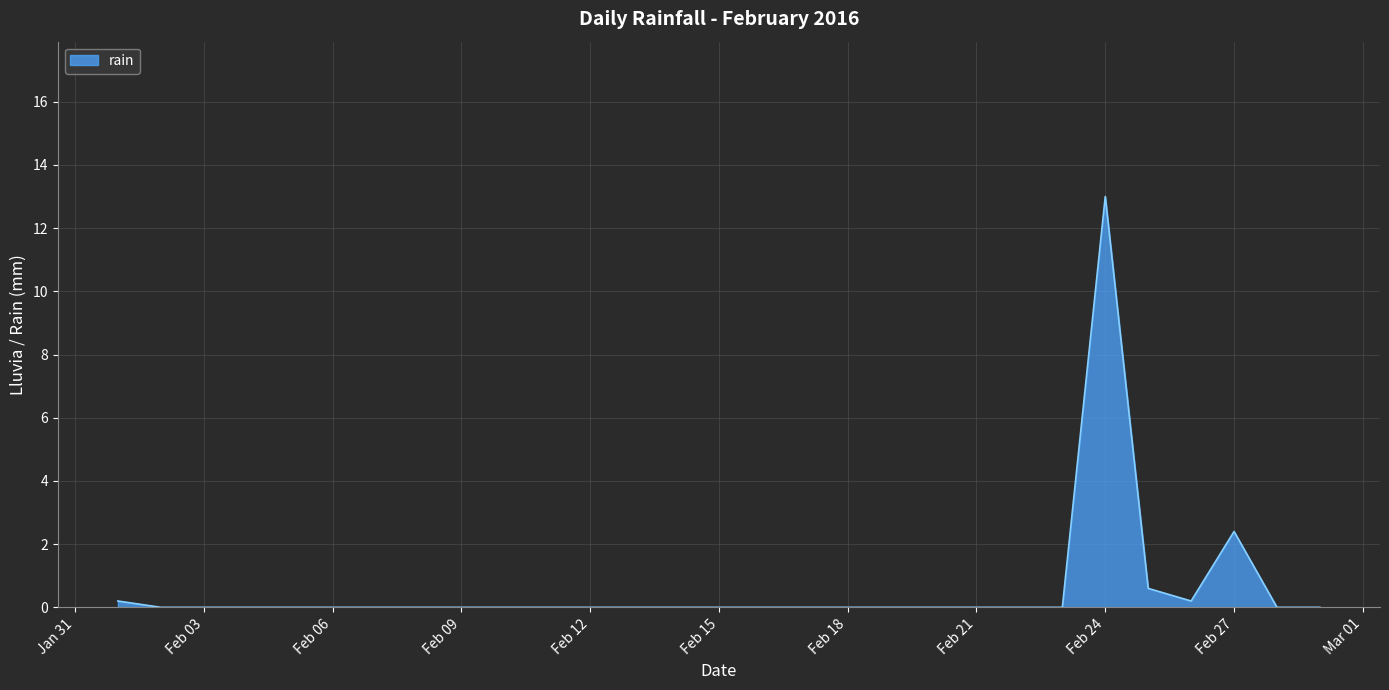

What is the greatest value displayed?

13.0